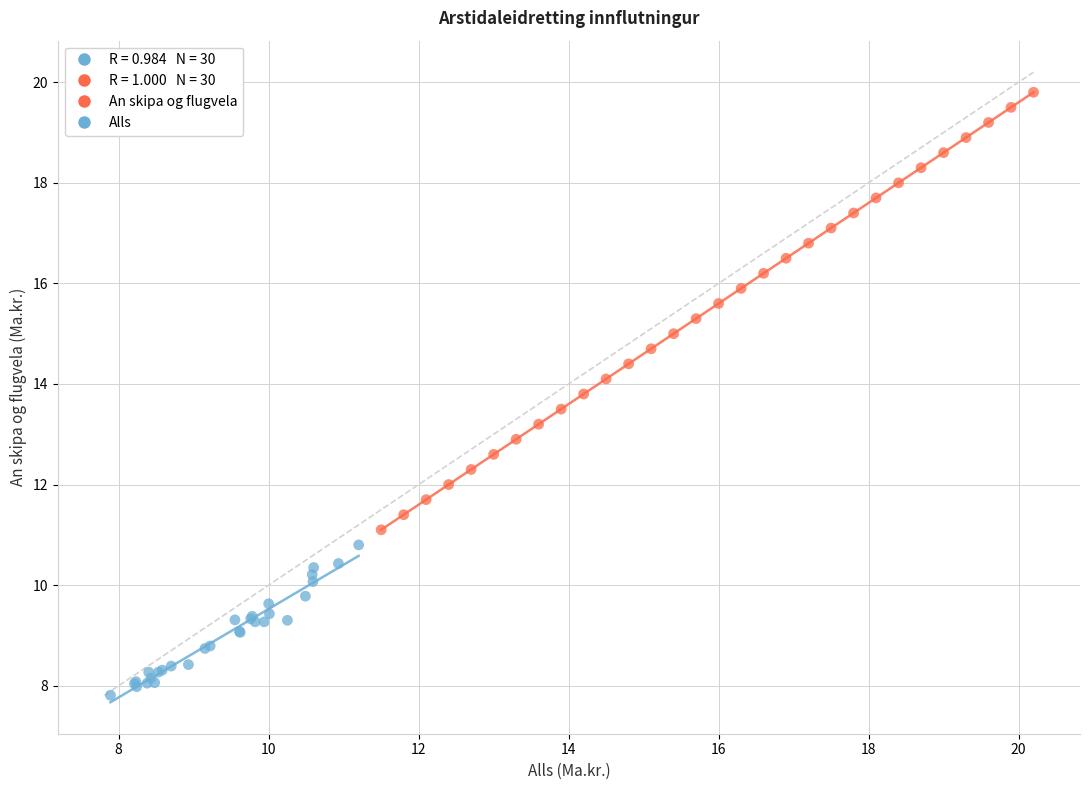

Which series reaches the minimum Y coordinate?

Alls